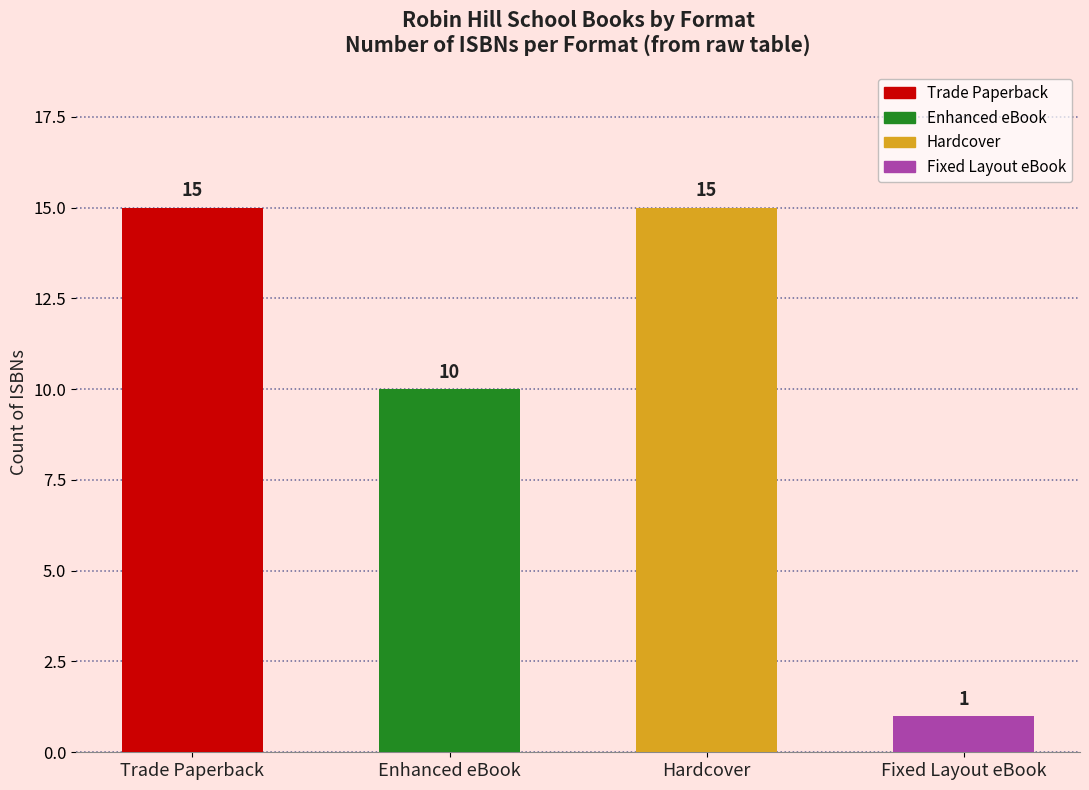

Which has a higher value, Hardcover or Enhanced eBook?

Hardcover